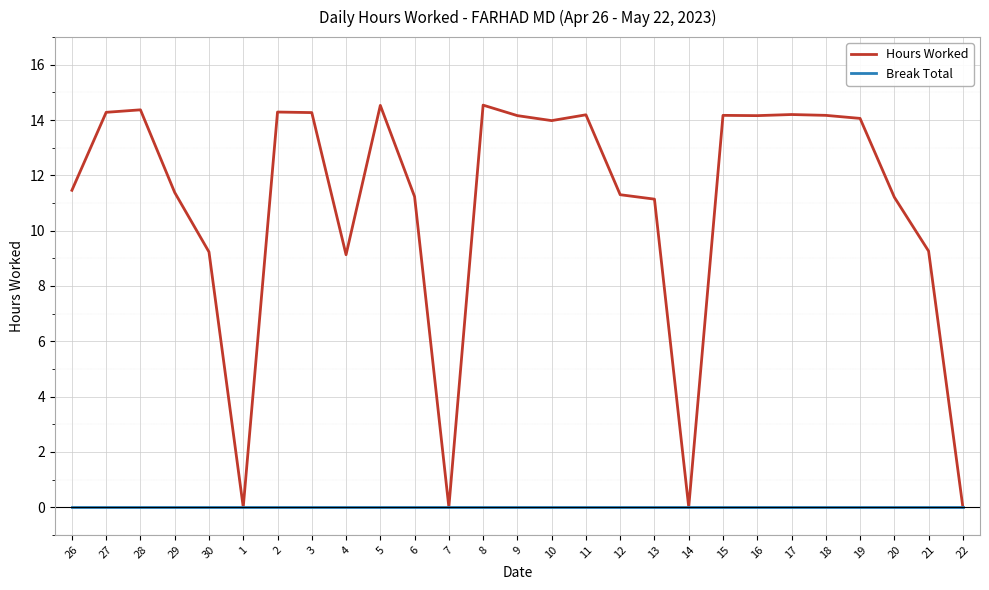

At which label does Hours Worked first exceed 13?

27